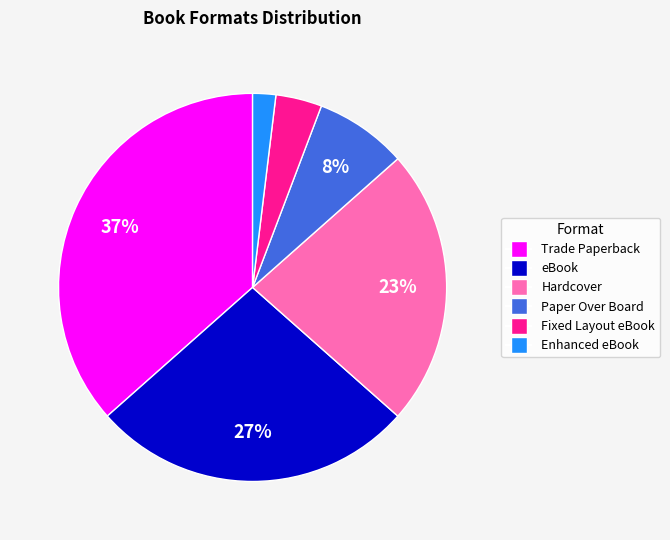

Is the sum of Hardcover and Paper Over Board greater than half?

No